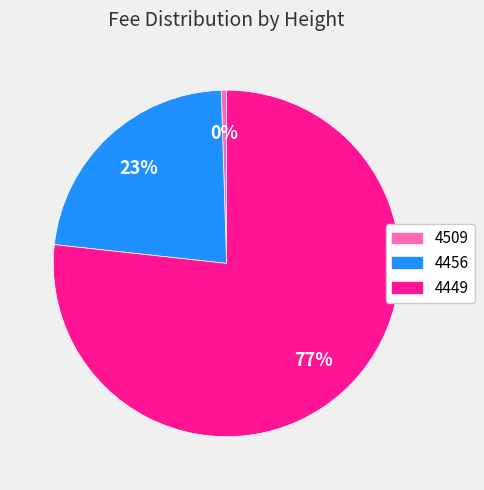

Which has a higher value, 4449 or 4509?

4449